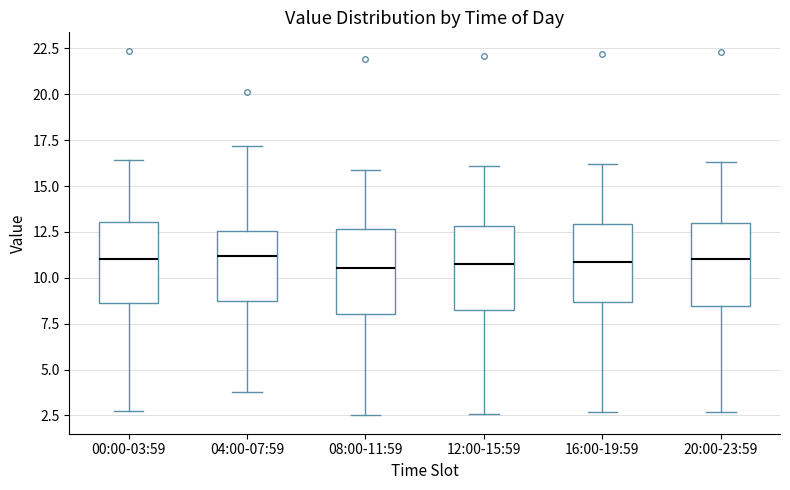

Reading left to right, transcribe this box plot: for each box, give where its median line is, the range the box spans, and where its two whiskers end, as read against the y-axis. The values are not printed on the chart, so give them approximately, as read against the axis.

00:00-03:59: median 11.0, box 8.5 to 13.0, whiskers 3.0 to 16.5
04:00-07:59: median 11.0, box 8.5 to 12.5, whiskers 4.0 to 17.0
08:00-11:59: median 10.5, box 8.0 to 12.5, whiskers 2.5 to 16.0
12:00-15:59: median 11.0, box 8.5 to 13.0, whiskers 2.5 to 16.0
16:00-19:59: median 11.0, box 8.5 to 13.0, whiskers 2.5 to 16.0
20:00-23:59: median 11.0, box 8.5 to 13.0, whiskers 2.5 to 16.5